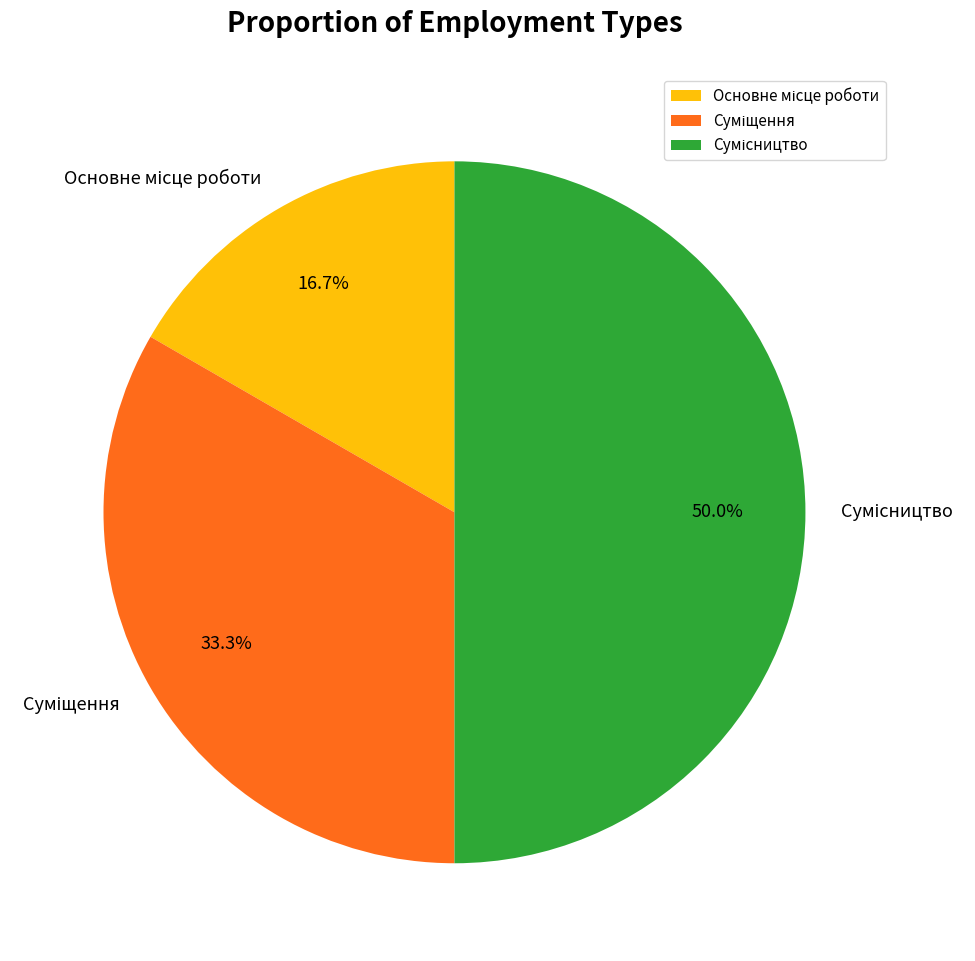

Count the number of slices in the pie.

3